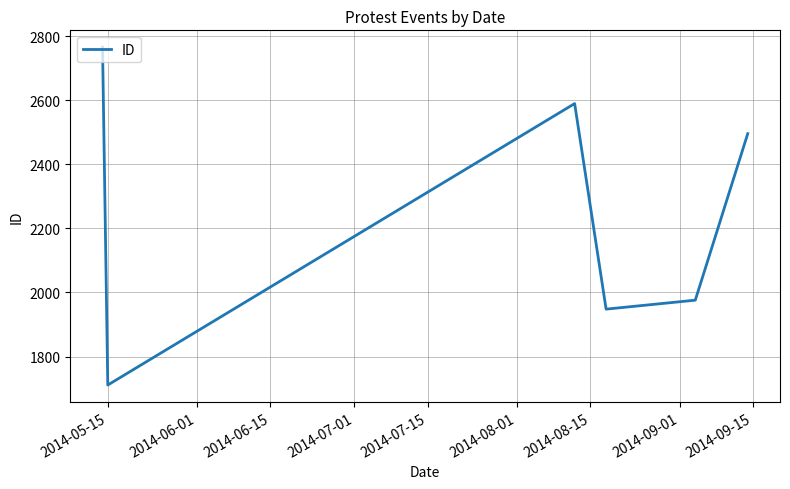

What is the smallest value displayed?

1711